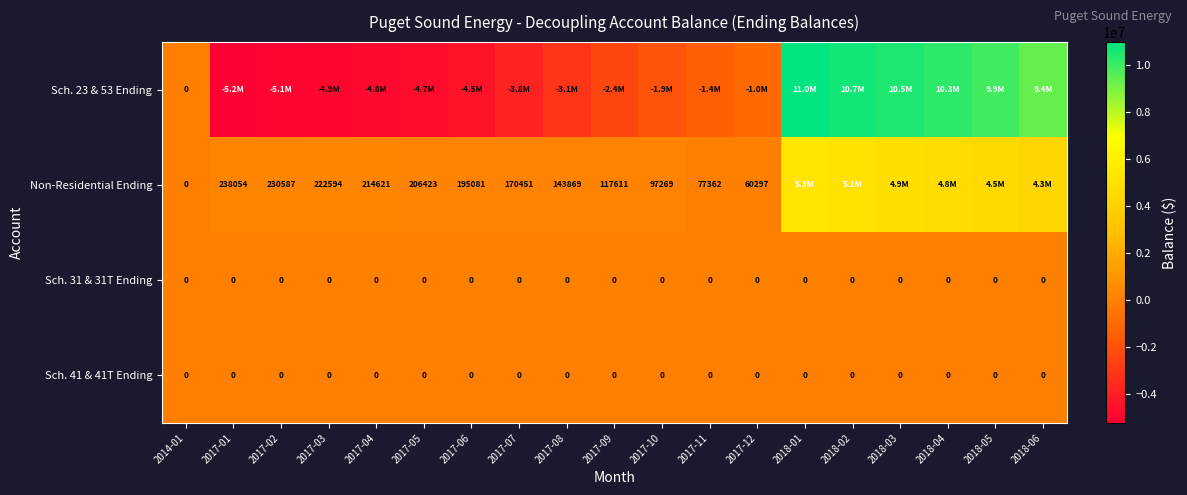

What is the total value across all series at 2018-03?

15428452.2